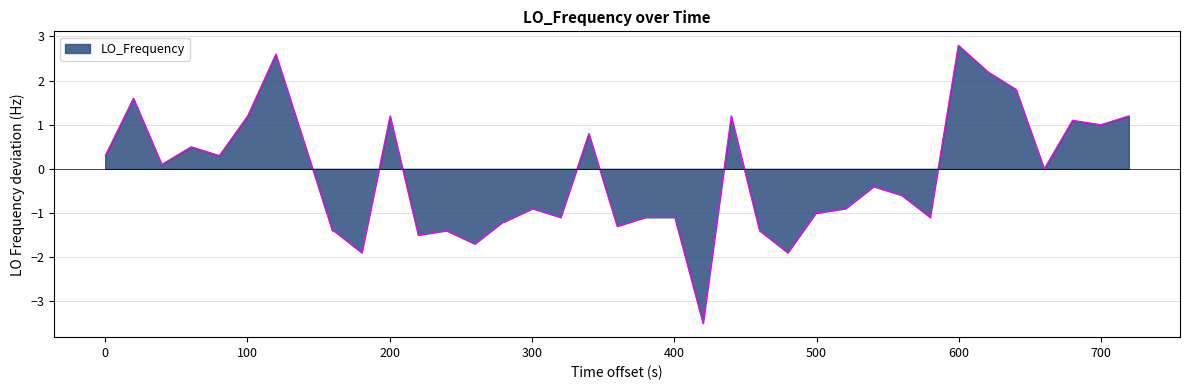

What is the difference between the maximum and minimum values?

6.3